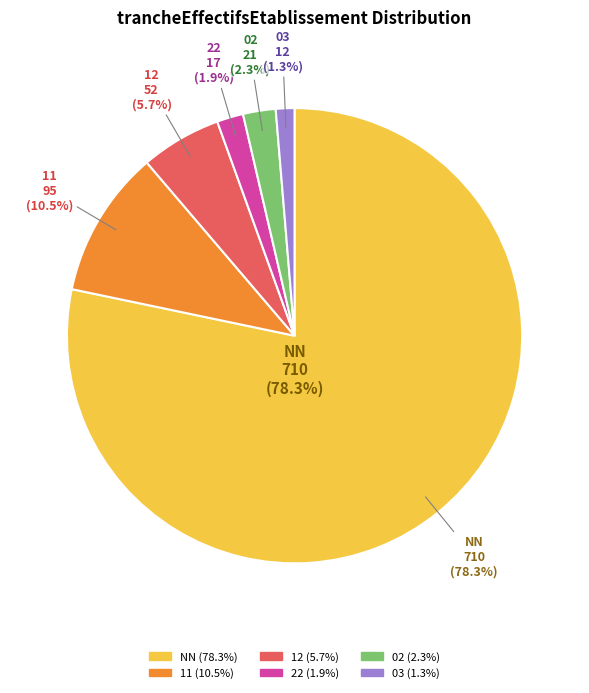

Does NN represent more than half of the total?

Yes